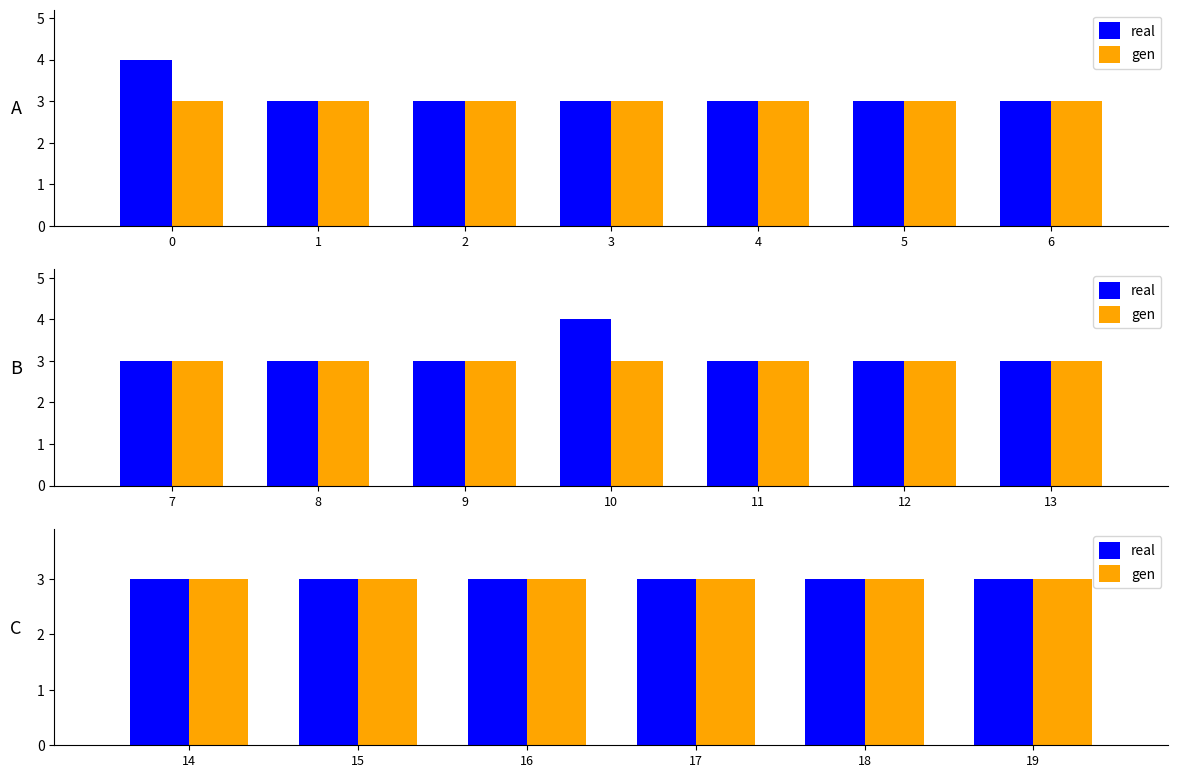

Which series has the widest spread of values?

real